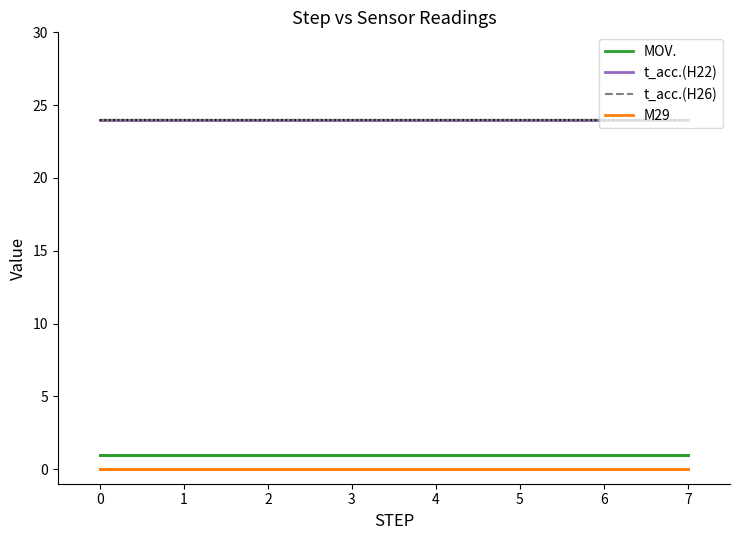

What is the maximum value shown in the chart?

24